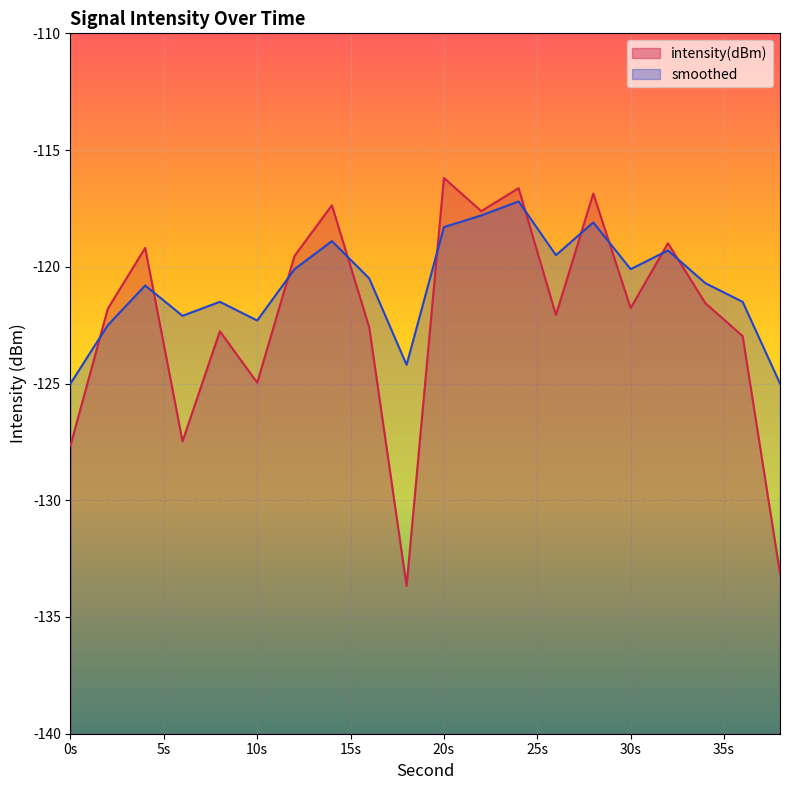

Read the smoothed value at 12.

-120.1